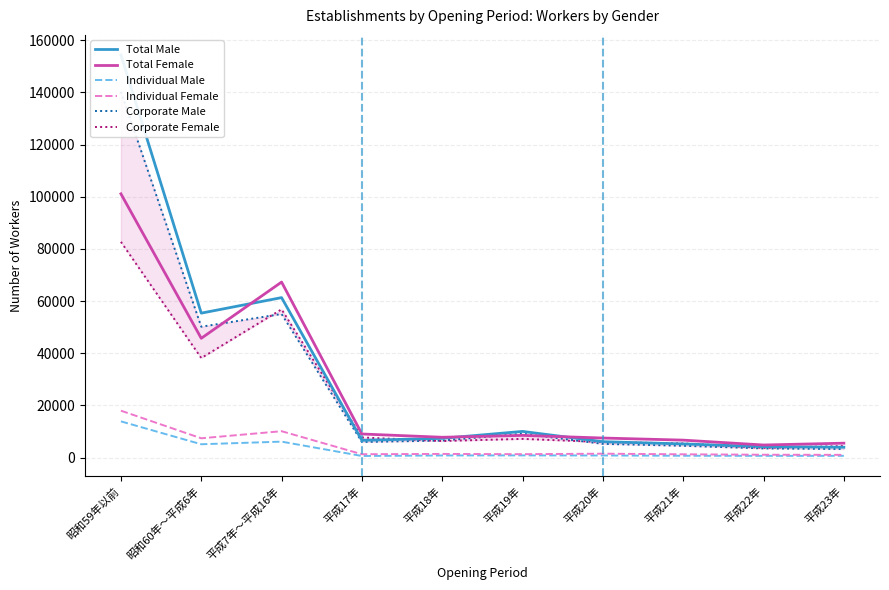

True or false: Total Male has a value of 17186 at 平成7年～平成16年.

False